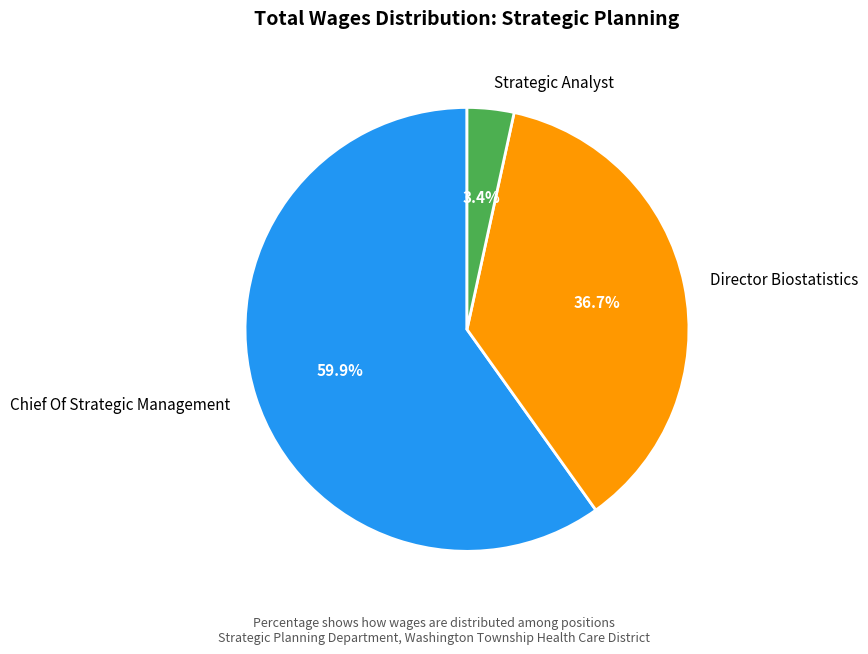

How many segments does this pie chart have?

3